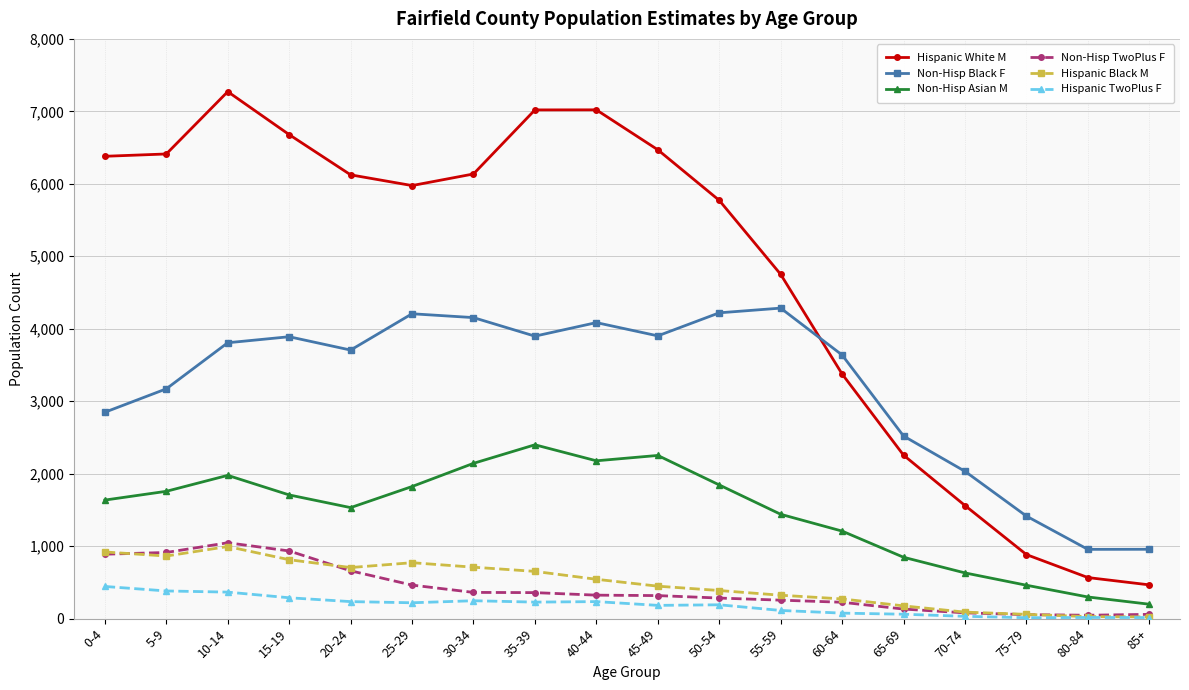

The Non-Hisp Asian M series shows 371 at 25-29. True or false?

False